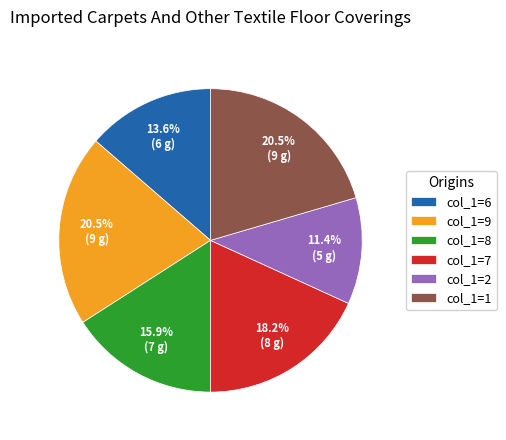

Between col_1=8 and col_1=2, which is larger?

col_1=8